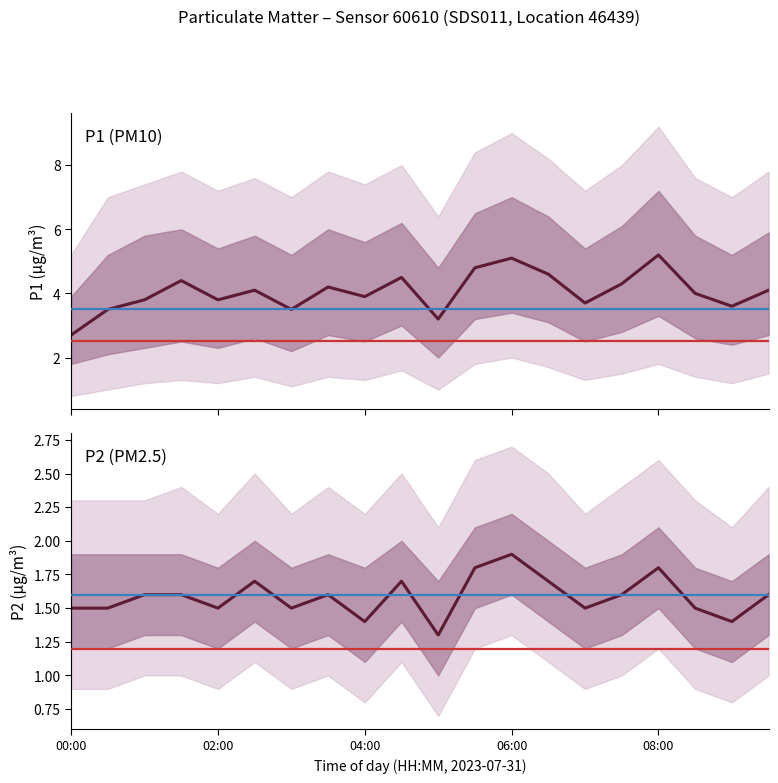

Reading left to right, list all the values displayed in this chart.

P1: 2.7	3.5	3.8	4.4	3.8	4.1	3.5	4.2	3.9	4.5	3.2	4.8	5.1	4.6	3.7	4.3	5.2	4.0	3.6	4.1
P2: 1.5	1.5	1.6	1.6	1.5	1.7	1.5	1.6	1.4	1.7	1.3	1.8	1.9	1.7	1.5	1.6	1.8	1.5	1.4	1.6